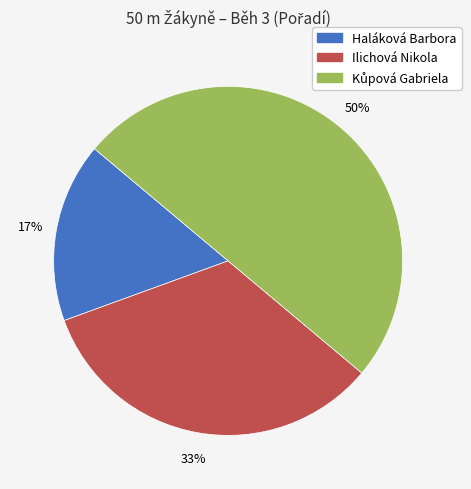

To the nearest percent, what is the difference between the largest and smallest slice percentages?

33%